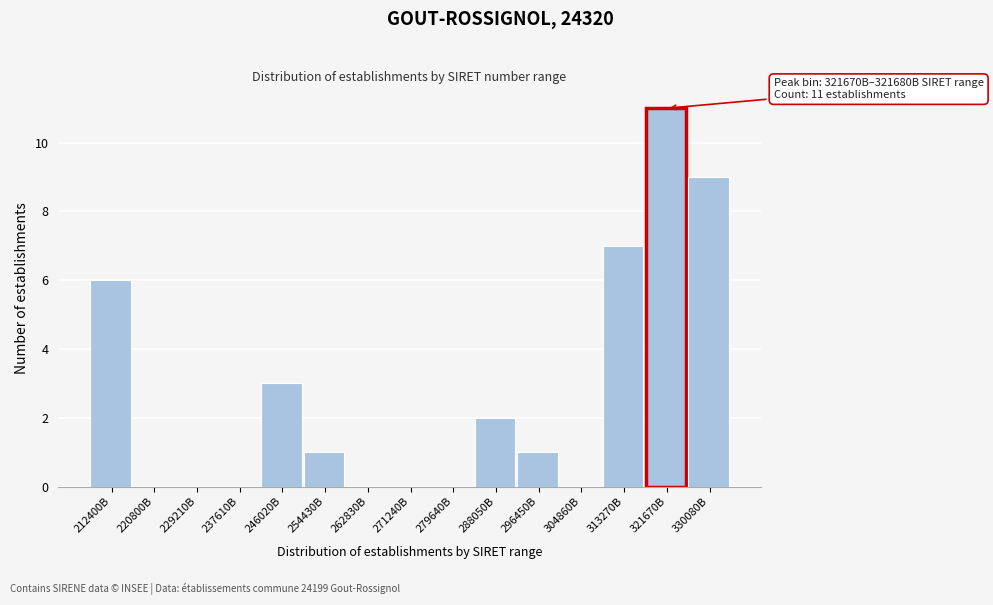

Reading right to left, list all the values displayed in this chart.

330080B=9	321670B=11	313270B=7	304860B=0	296450B=1	288050B=2	279640B=0	271240B=0	262830B=0	254430B=1	246020B=3	237610B=0	229210B=0	220800B=0	212400B=6